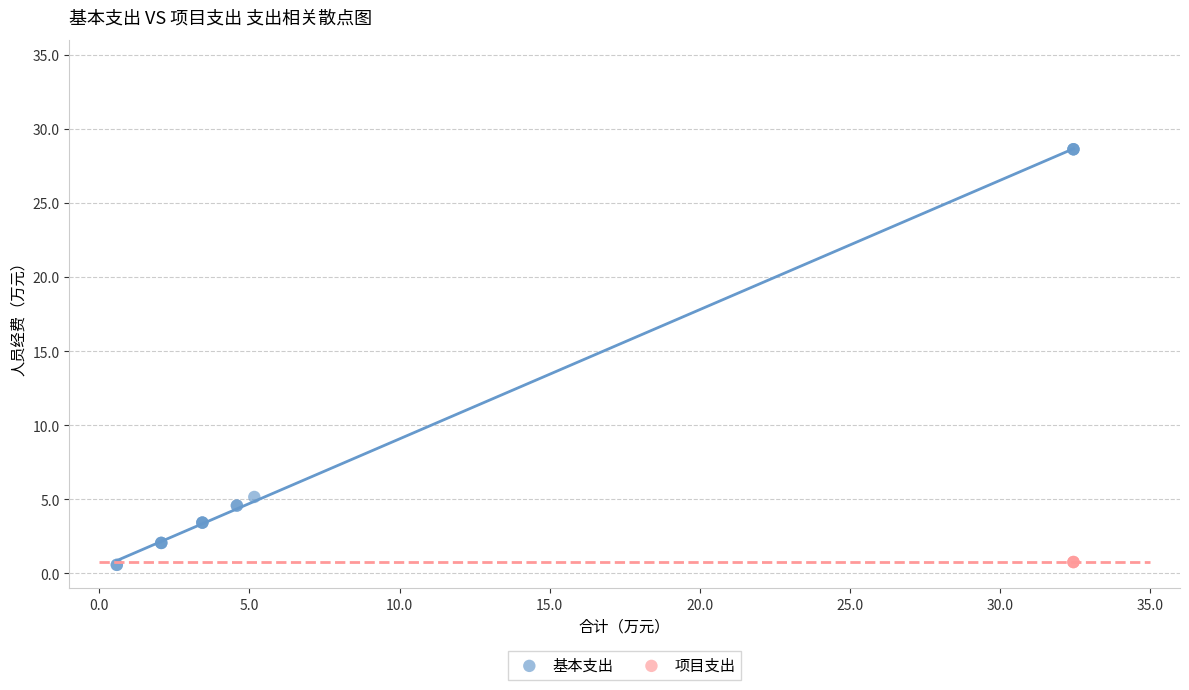

Which series reaches the maximum Y coordinate?

基本支出